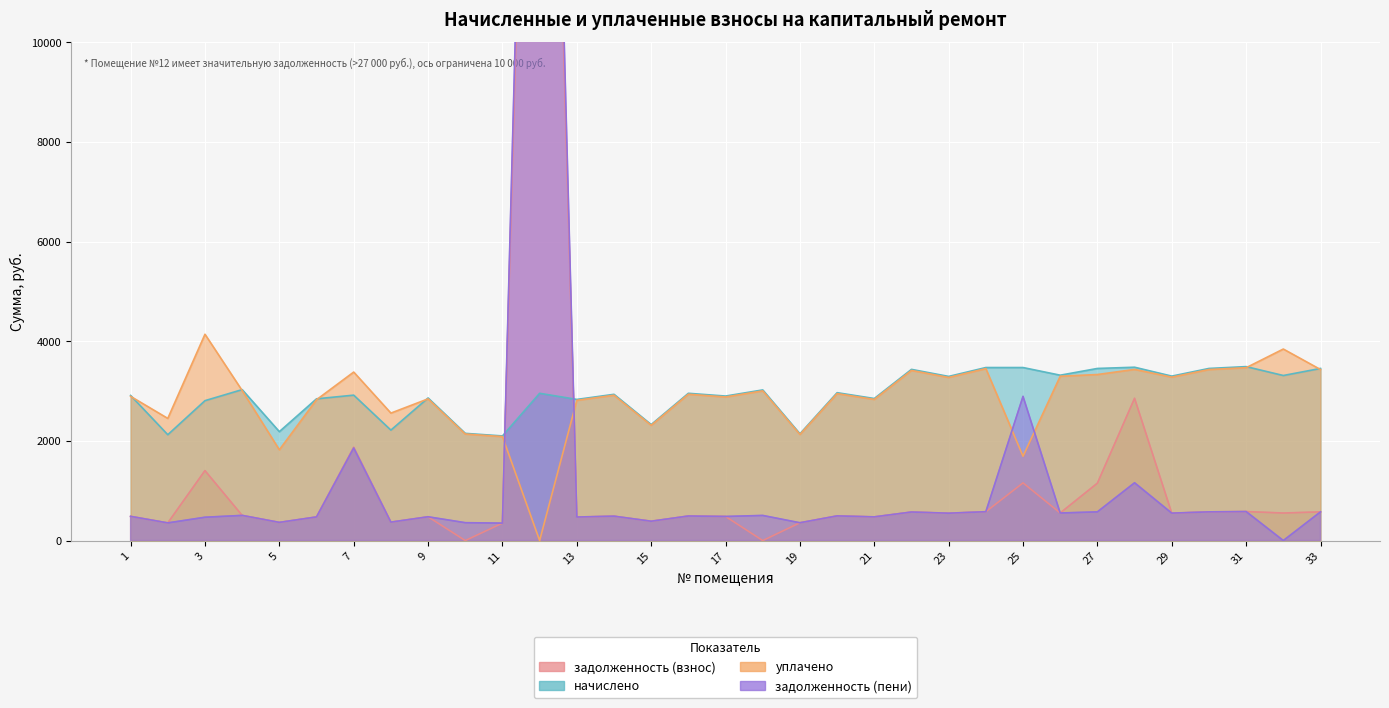

Which category has the lowest value across all series?

10